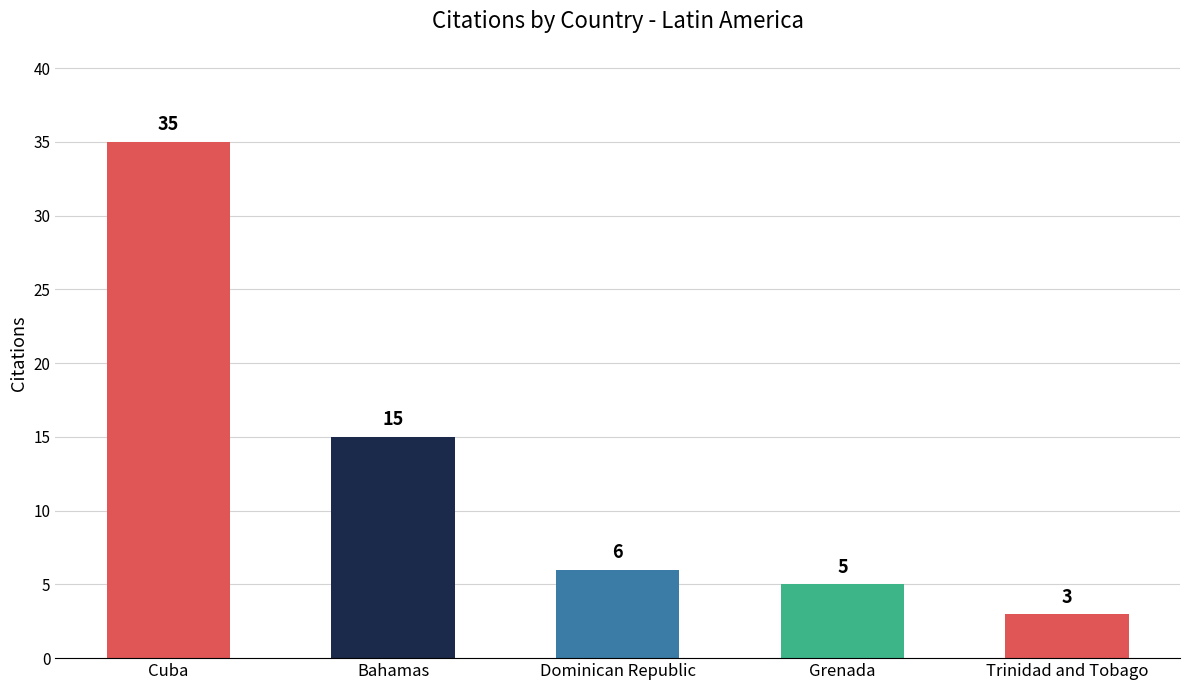

Between Grenada and Bahamas, which is larger?

Bahamas